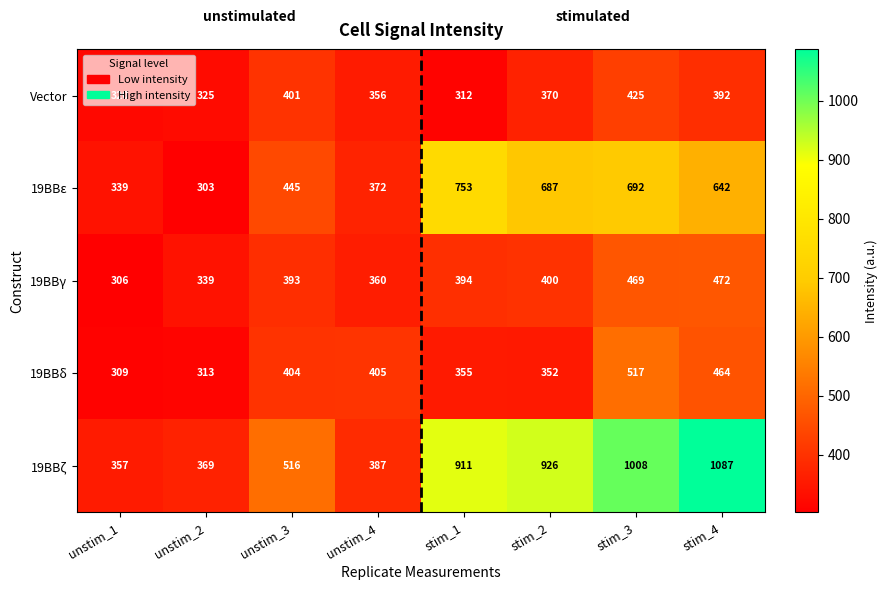

At how many categories does at least one series exceed 890?

4